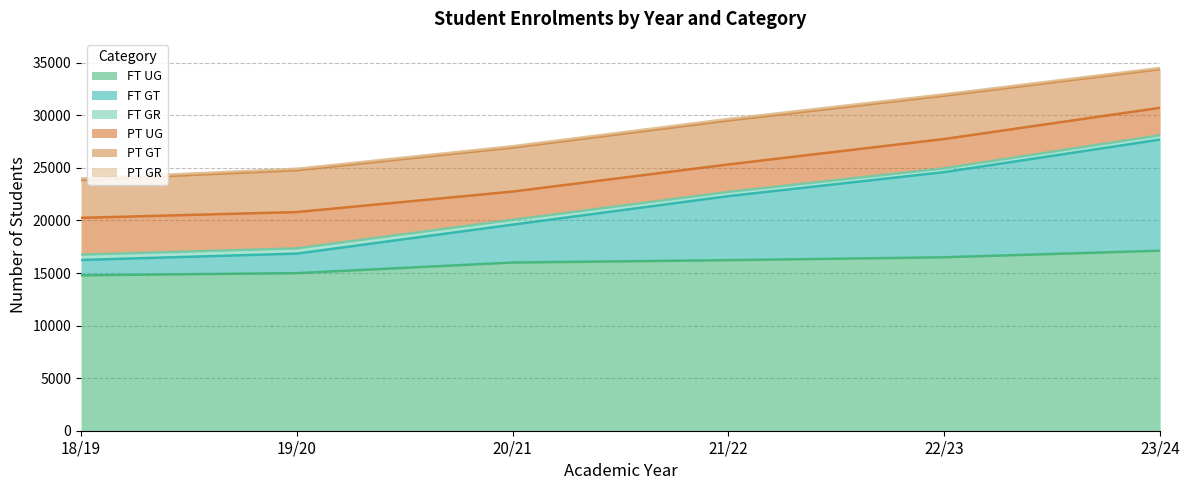

Between 20/21 and 18/19, which is larger?

20/21